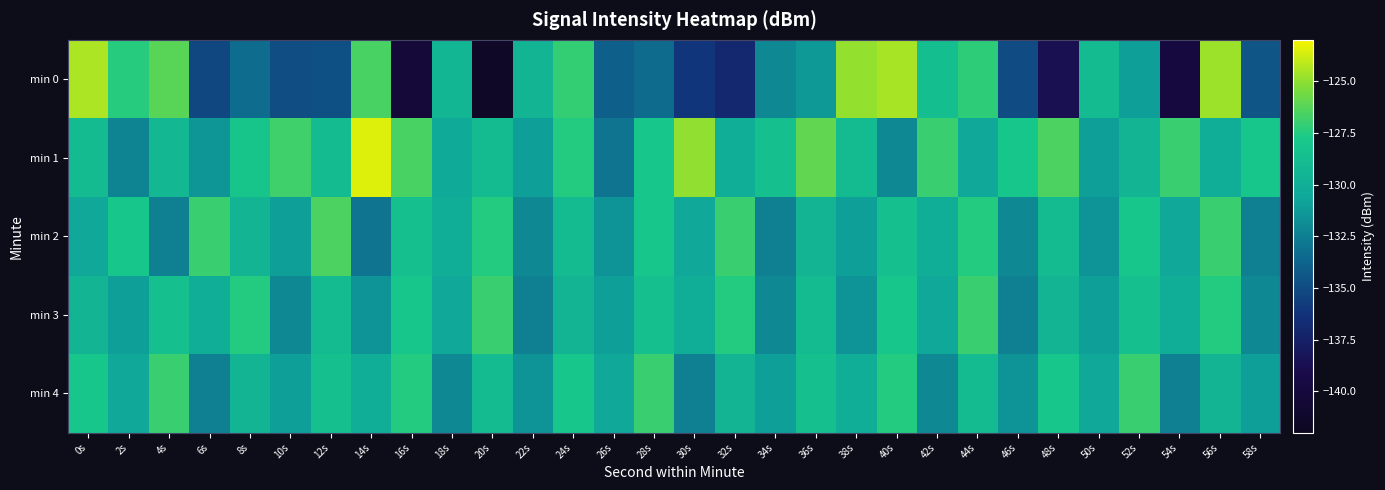

What is the greatest value displayed?

-123.5